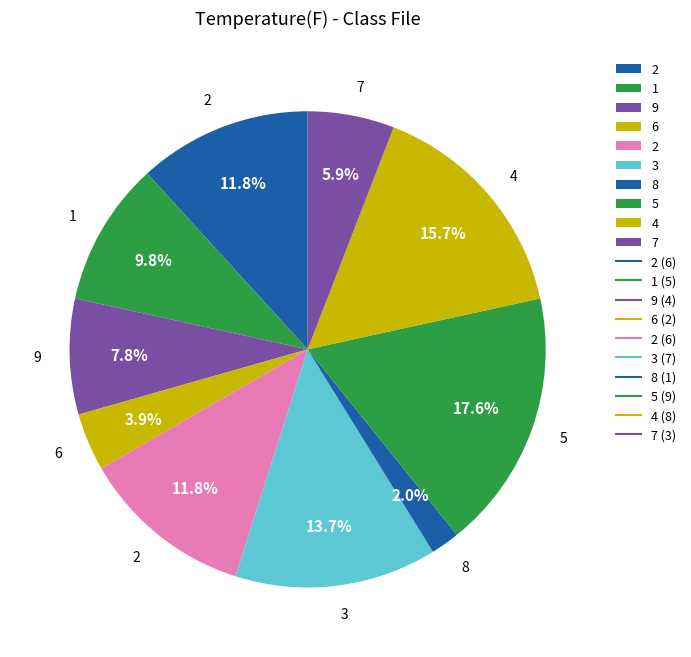

Count the number of slices in the pie.

10